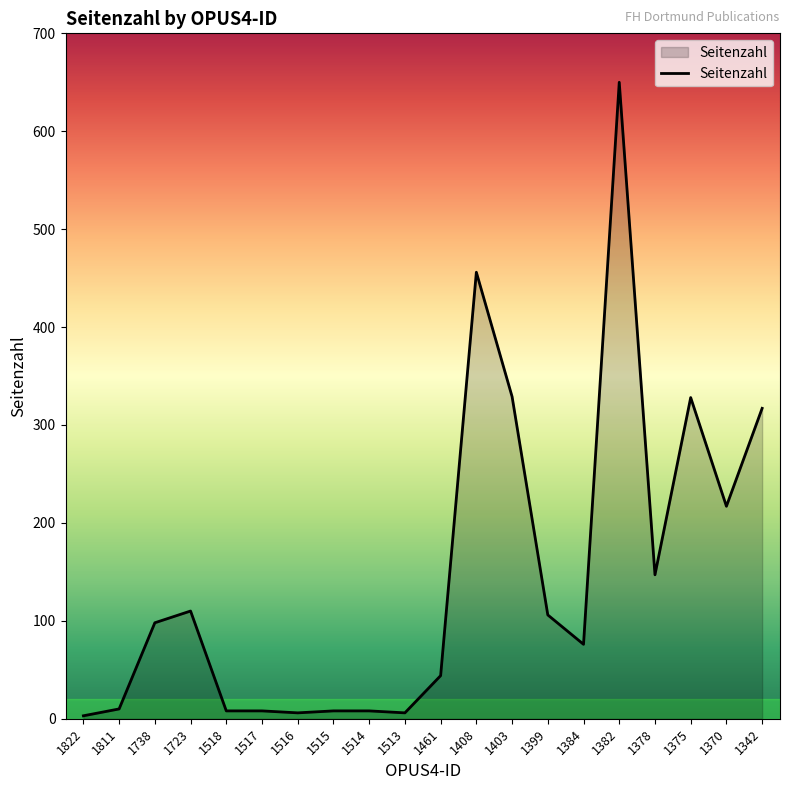

Approximately how many times larger is the value at 1370 compared to 1375?

0.7